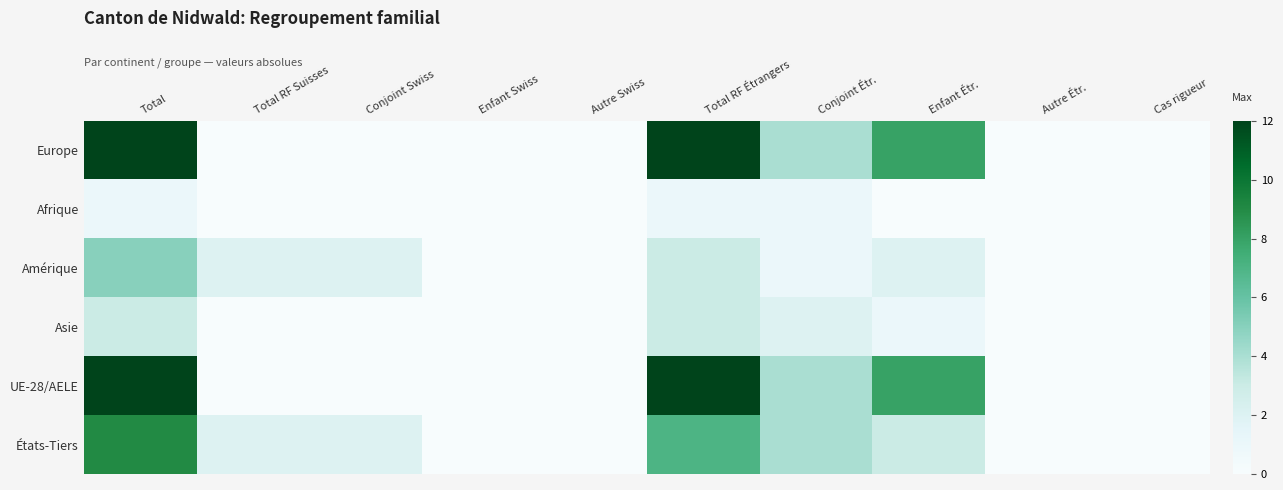

Which series changed the most between Total and Enfant Swiss?

Europe